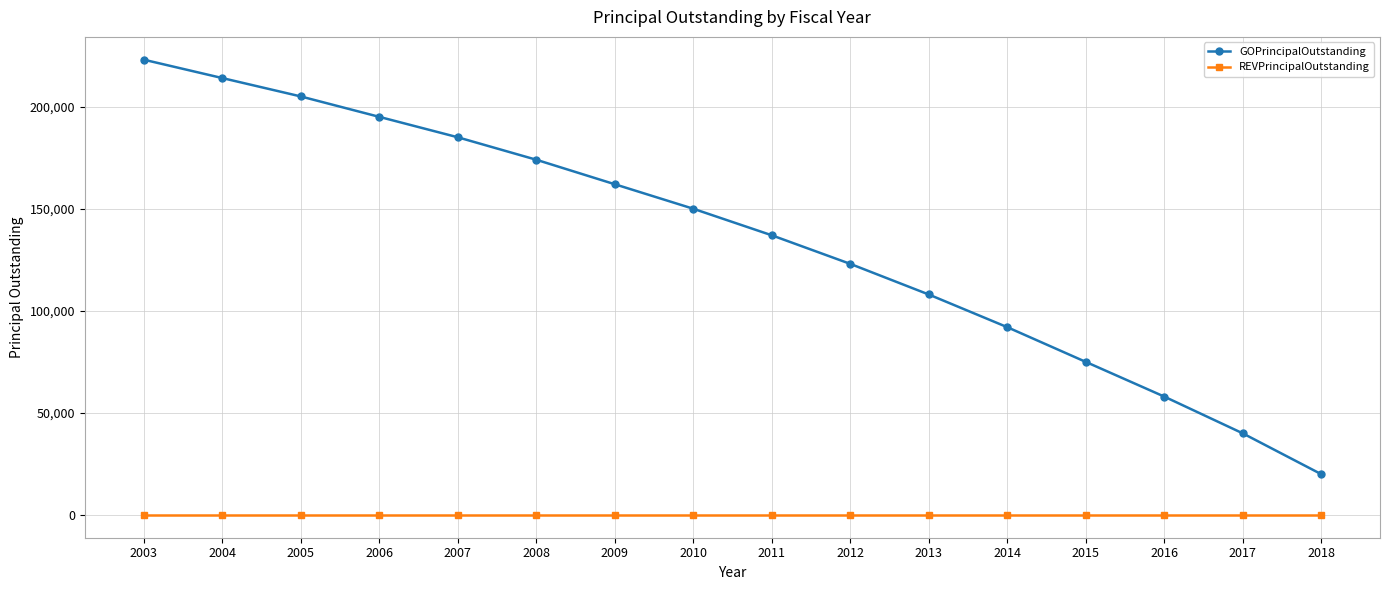

How many data points in GOPrincipalOutstanding are less than 150000?

8